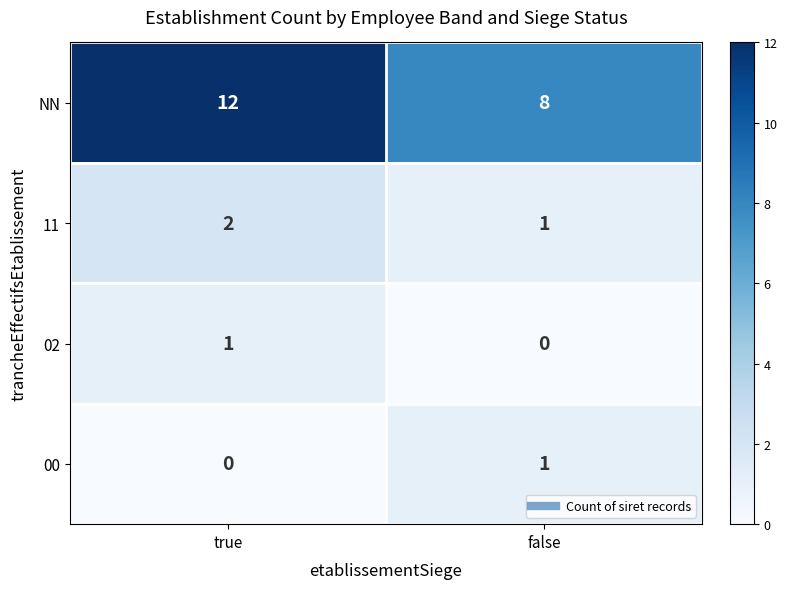

List the labels in order of 02 value, smallest first.

false, true